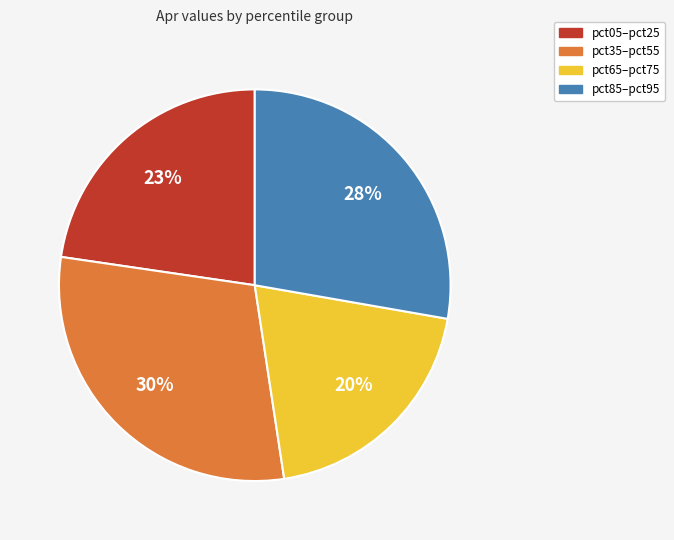

How many segments does this pie chart have?

4